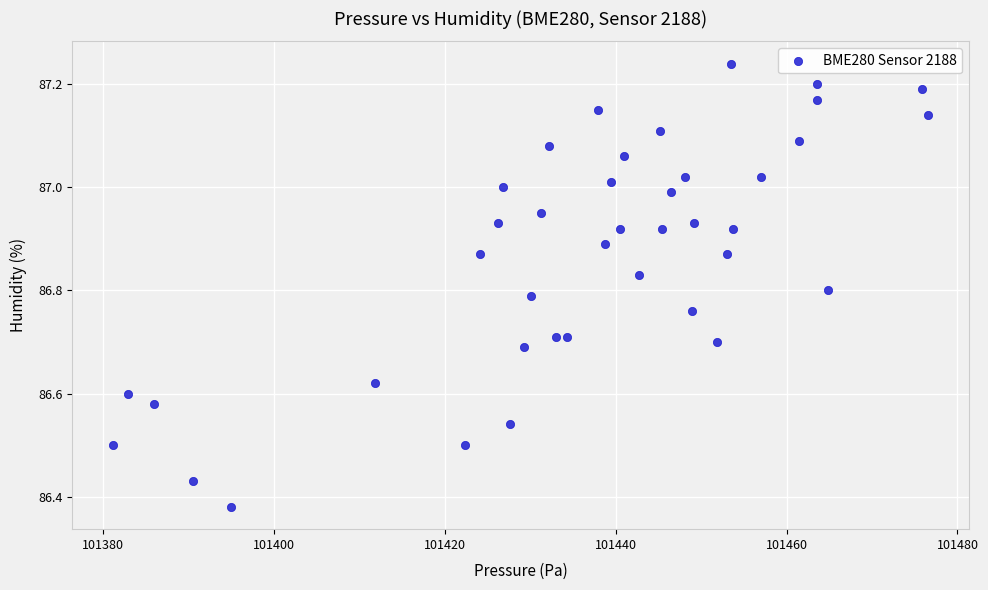

What is the range of X values (max minus min)?

95.4